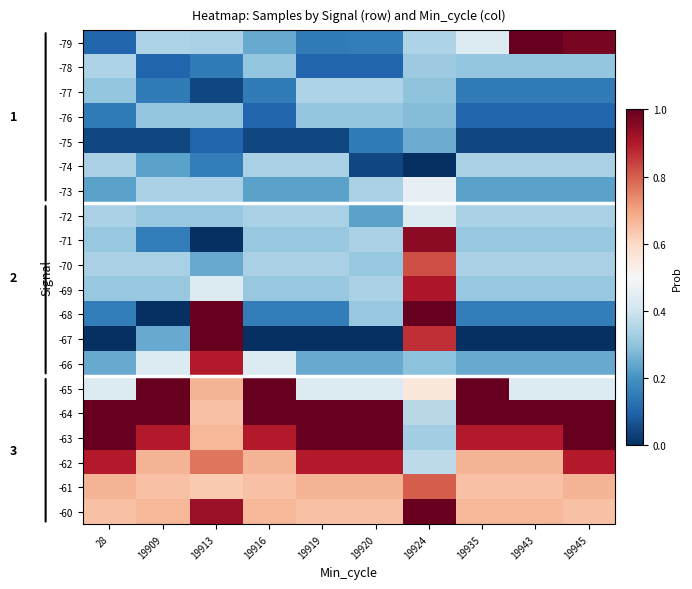

What is the total value across all series at 19924?

10.6